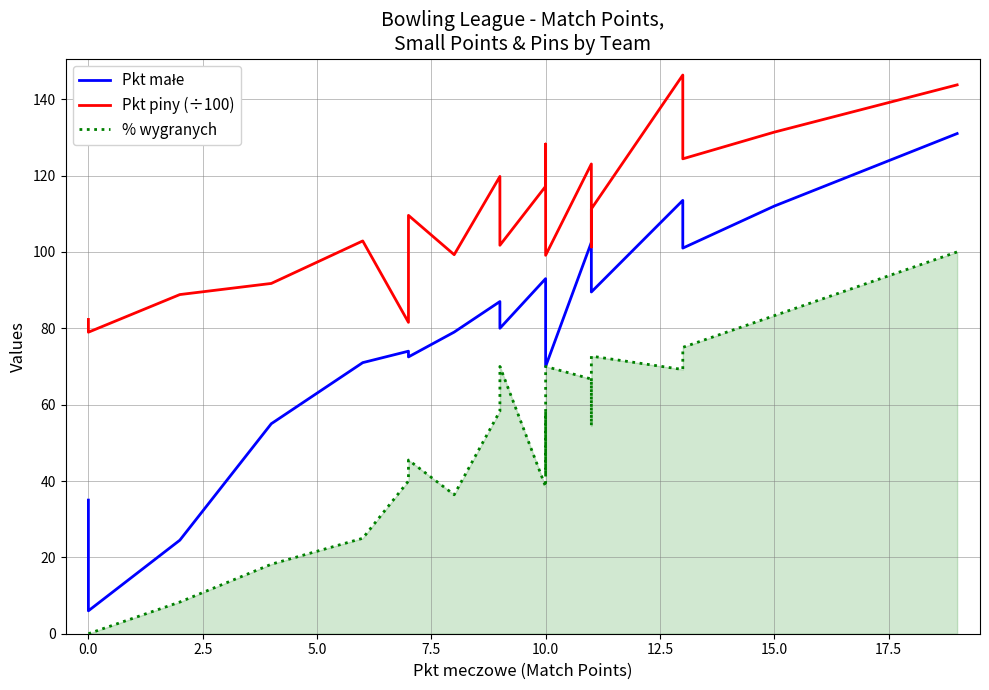

The % wygranych series shows 44.2 at 7.5. True or false?

False